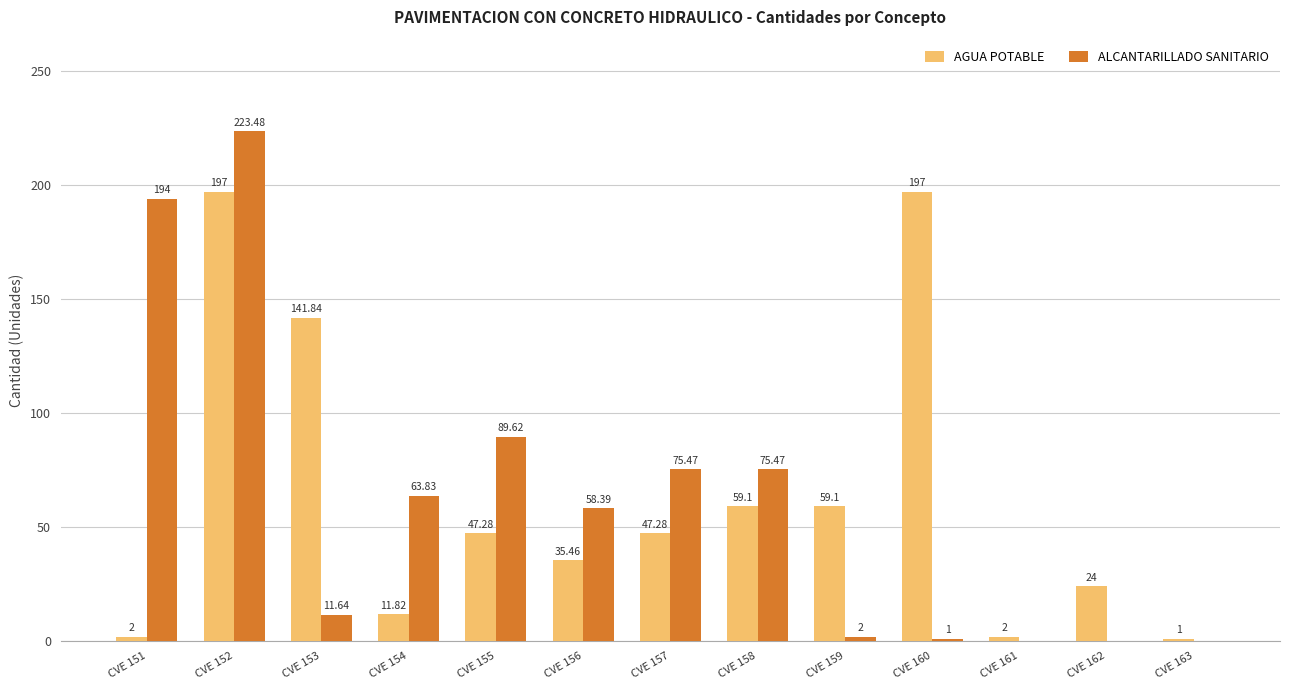

Which series changed the most between CVE 159 and CVE 163?

AGUA POTABLE